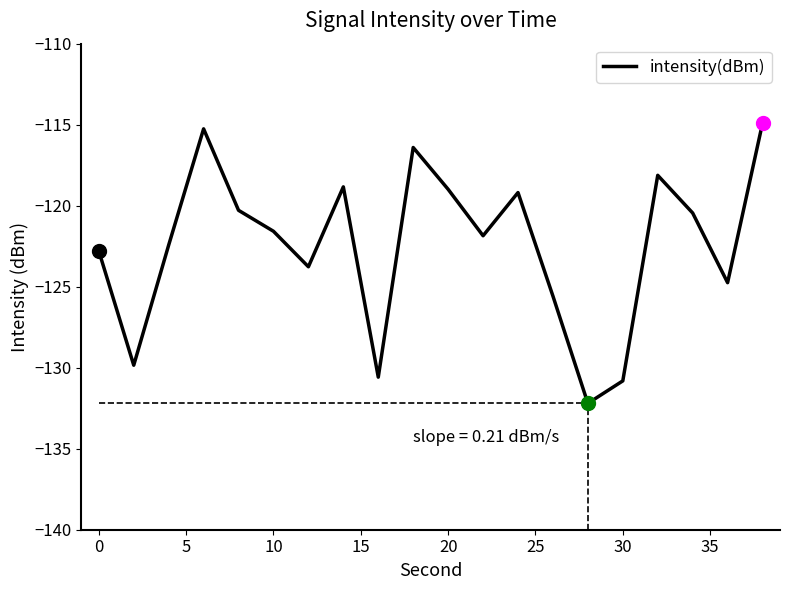

What is the difference between the maximum and minimum values?

17.3